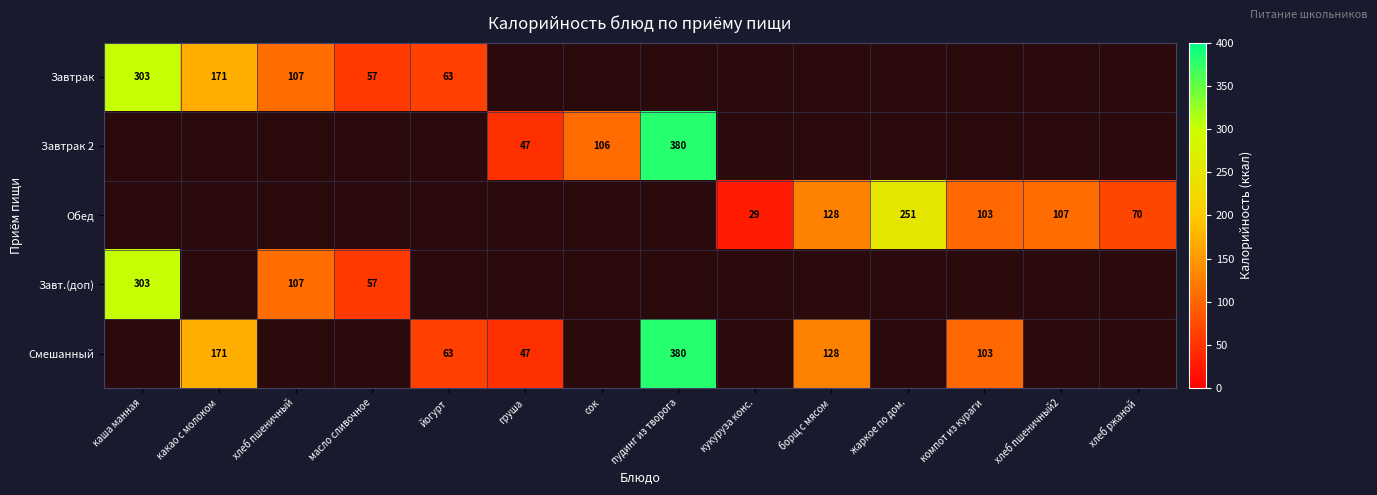

The Обед series shows 103 at компот из кураги. True or false?

True